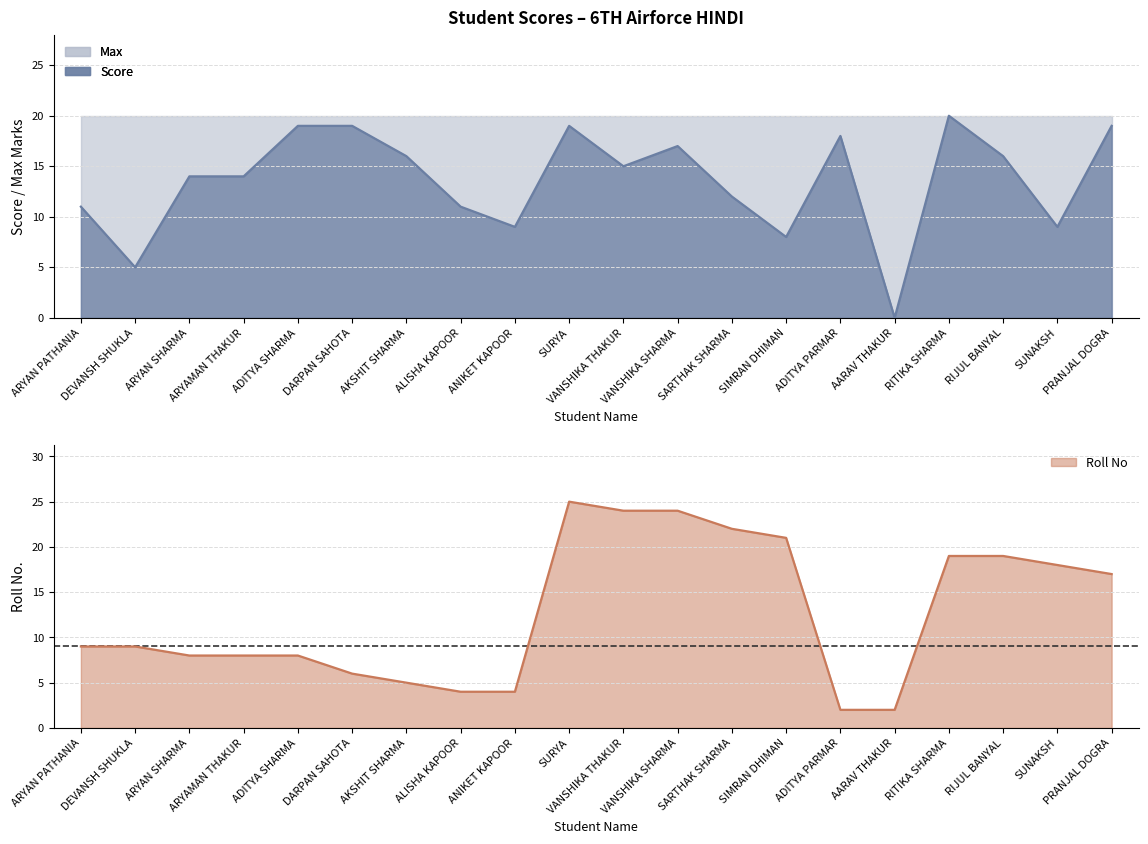

At how many categories does at least one series exceed 0?

20